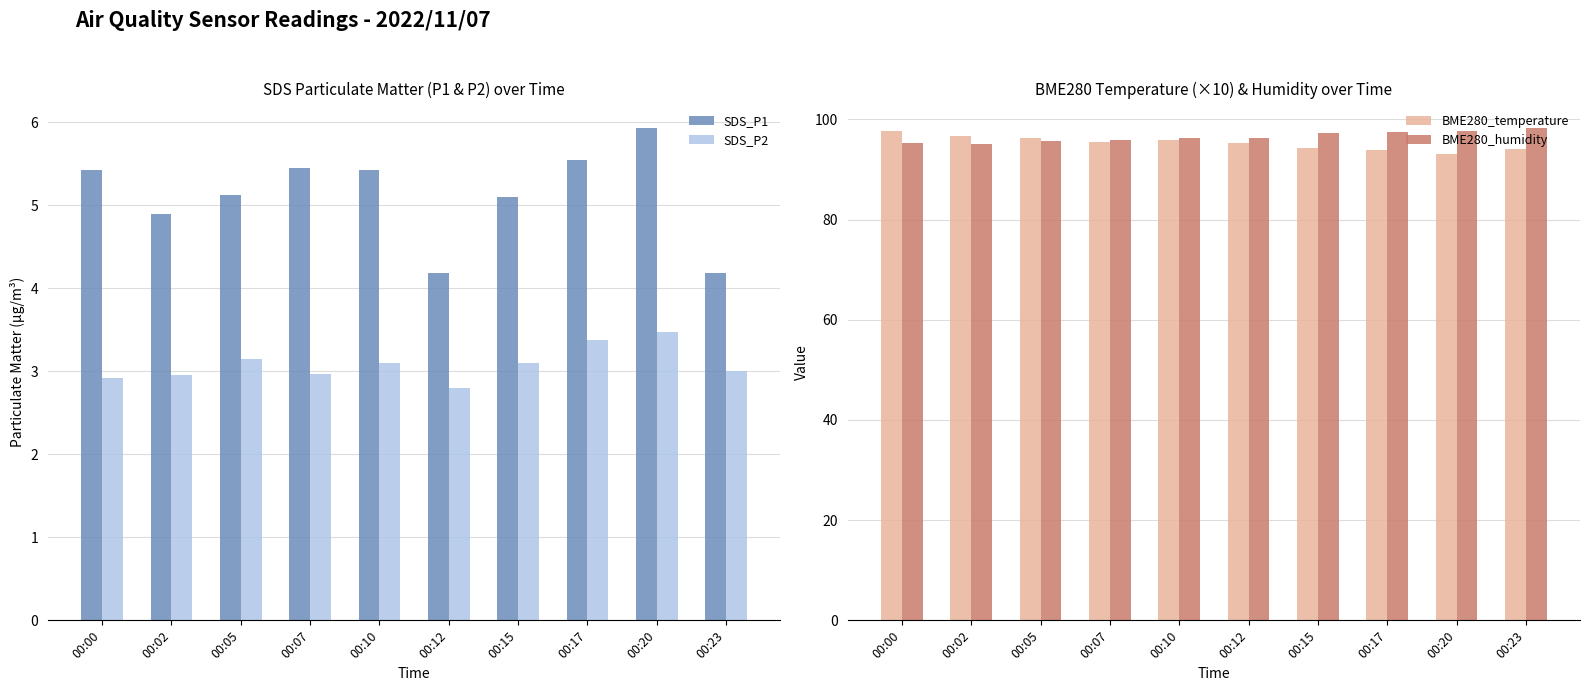

At which category is the sum across all series the highest?

00:00